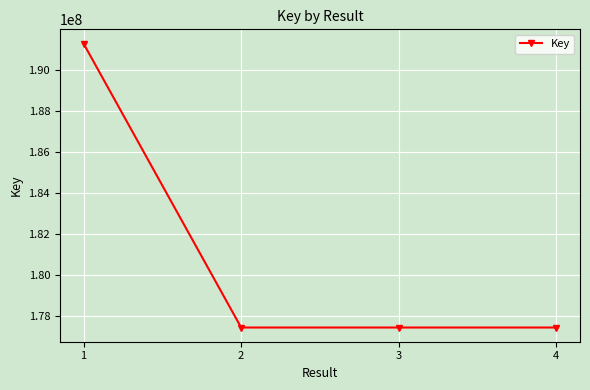

What is the ratio of the value at 2 to the value at 3?

1.0